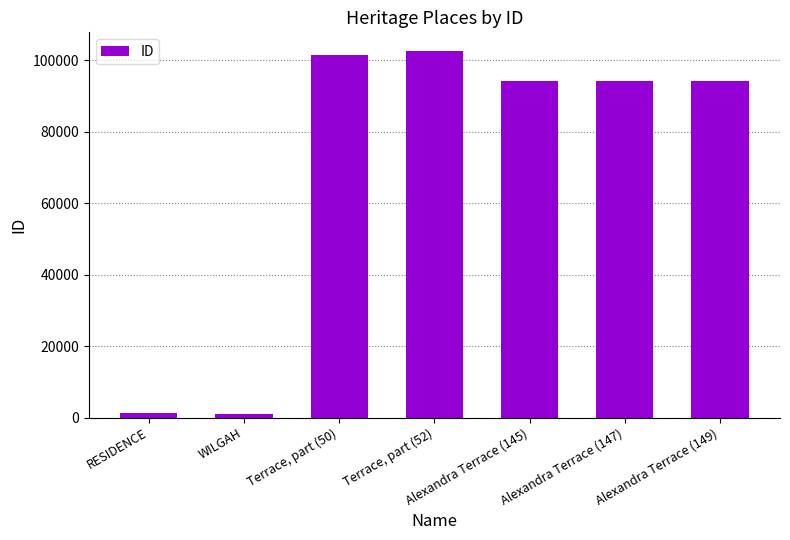

List the labels in order of value, smallest first.

WILGAH, RESIDENCE, Alexandra Terrace (145), Alexandra Terrace (147), Alexandra Terrace (149), Terrace, part (50), Terrace, part (52)